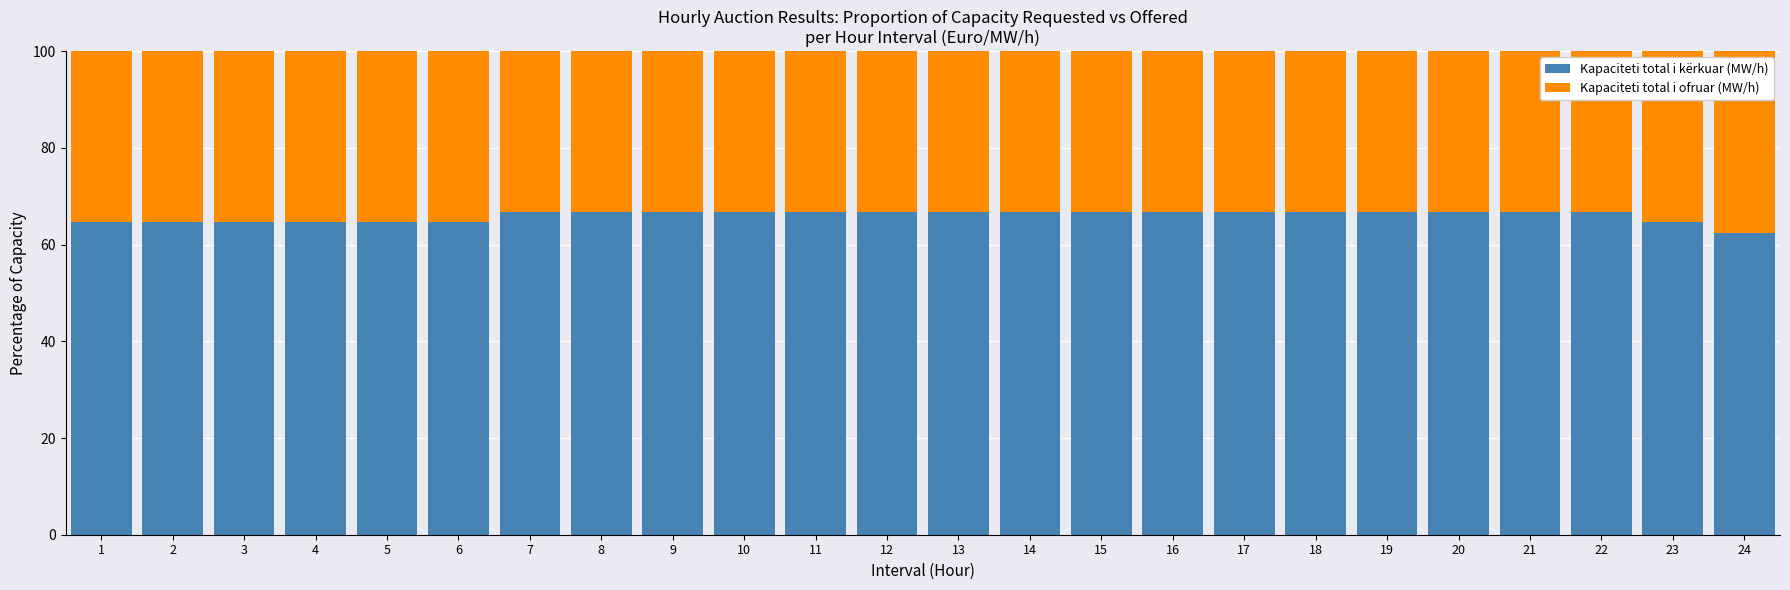

The value of Kapaciteti total i kërkuar (MW/h) at 8 is 66.7. True or false?

True